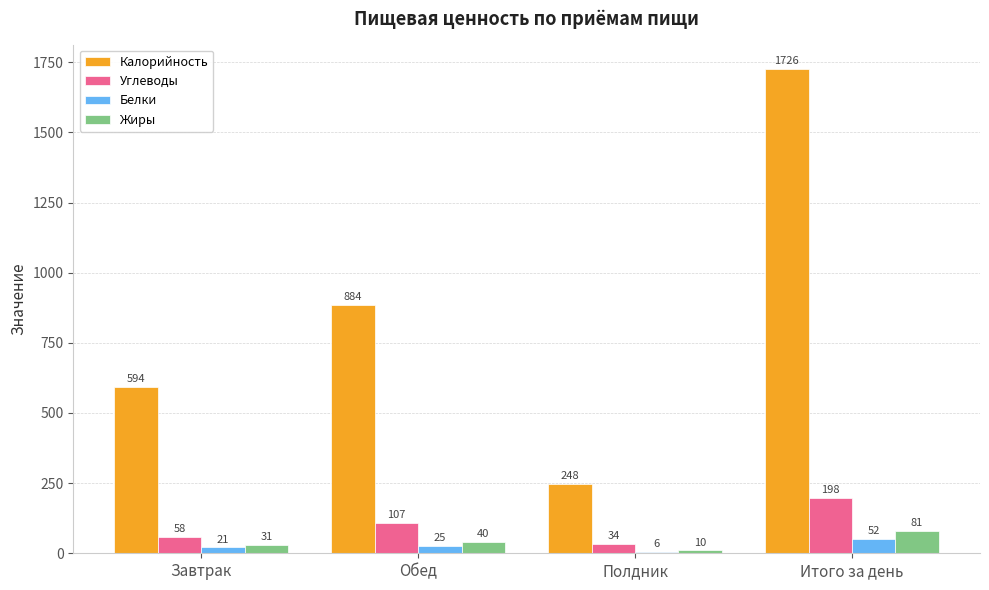

At Обед, list the series in order from smallest to largest.

Белки, Жиры, Углеводы, Калорийность